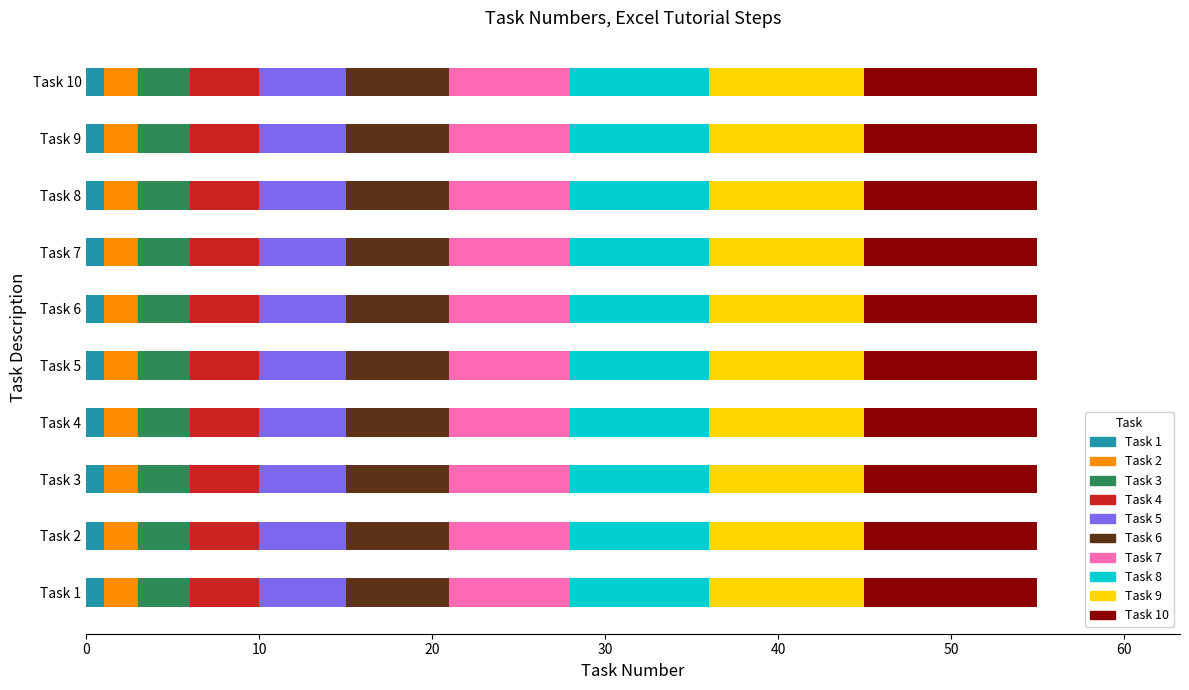

Count the number of data series in this chart.

10